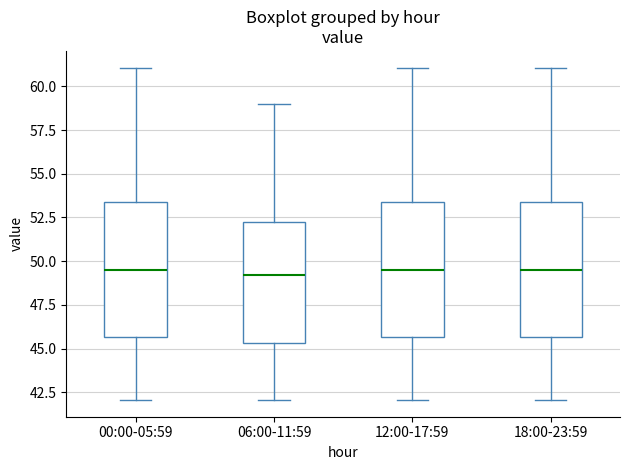

Reading left to right, transcribe this box plot: for each box, give where its median line is, the range the box spans, and where its two whiskers end, as read against the y-axis. The values are not printed on the chart, so give them approximately, as read against the axis.

00:00-05:59: median 49.5, box 45.5 to 53.5, whiskers 42.0 to 61.0
06:00-11:59: median 49.0, box 45.5 to 52.5, whiskers 42.0 to 59.0
12:00-17:59: median 49.5, box 45.5 to 53.5, whiskers 42.0 to 61.0
18:00-23:59: median 49.5, box 45.5 to 53.5, whiskers 42.0 to 61.0